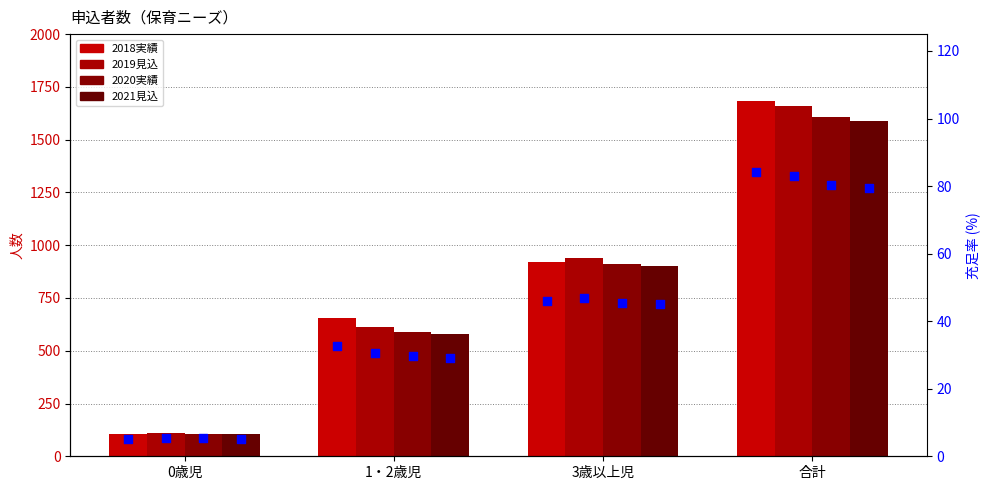

Which series has the largest total across all categories?

2018実績